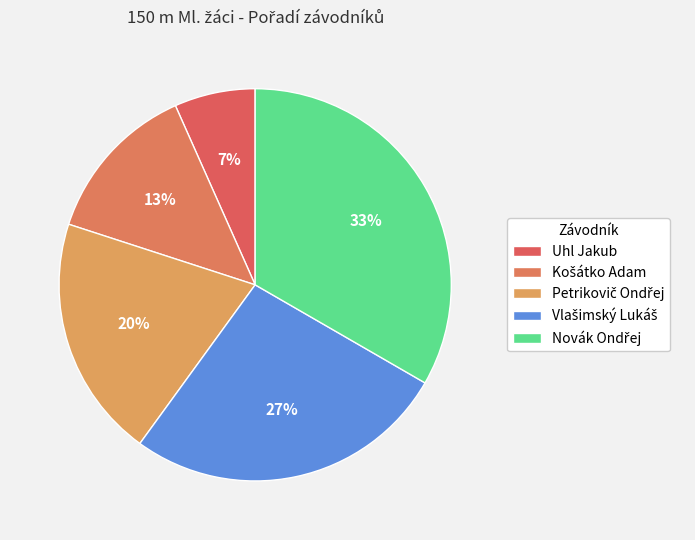

What is the change in value from Košátko Adam to Vlašimský Lukáš?

+2